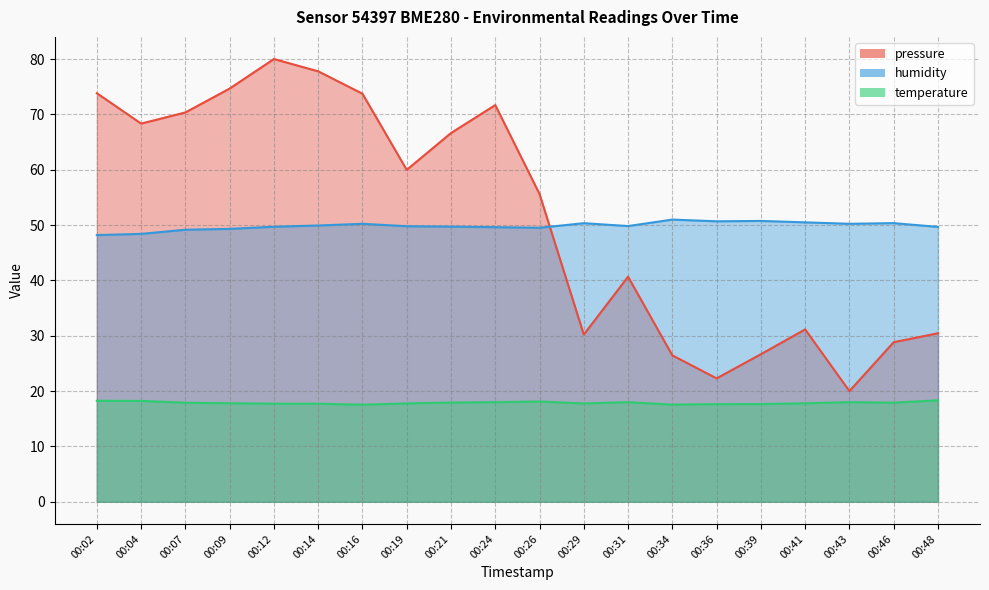

How many values in the pressure series are below 59?

10